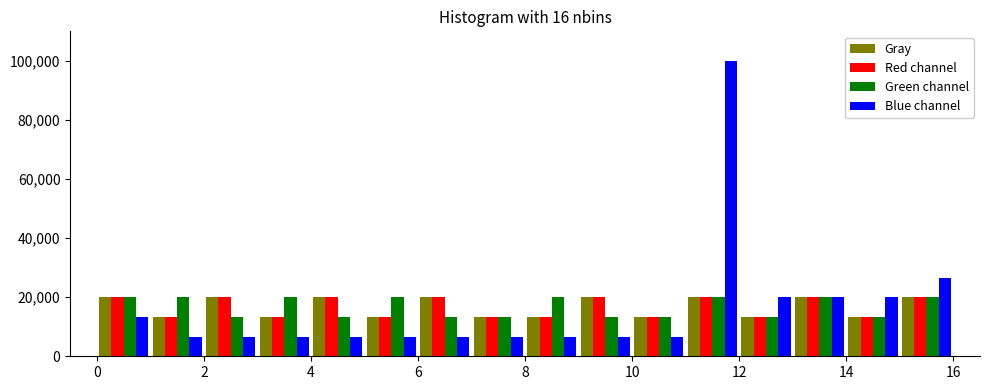

Reading left to right, transcribe this chart: for each range on the x-axis, give the height of each series' bar. The values are not printed on the chart, so give them approximately, as read against the axis.

0 to 1: Gray=20000	Red channel=20000	Green channel=20000	Blue channel=14000
1 to 2: Gray=14000	Red channel=14000	Green channel=20000	Blue channel=6000
2 to 3: Gray=20000	Red channel=20000	Green channel=14000	Blue channel=6000
3 to 4: Gray=14000	Red channel=14000	Green channel=20000	Blue channel=6000
4 to 5: Gray=20000	Red channel=20000	Green channel=14000	Blue channel=6000
5 to 6: Gray=14000	Red channel=14000	Green channel=20000	Blue channel=6000
6 to 7: Gray=20000	Red channel=20000	Green channel=14000	Blue channel=6000
7 to 8: Gray=14000	Red channel=14000	Green channel=14000	Blue channel=6000
8 to 9: Gray=14000	Red channel=14000	Green channel=20000	Blue channel=6000
9 to 10: Gray=20000	Red channel=20000	Green channel=14000	Blue channel=6000
10 to 11: Gray=14000	Red channel=14000	Green channel=14000	Blue channel=6000
11 to 12: Gray=20000	Red channel=20000	Green channel=20000	Blue channel=100000
12 to 13: Gray=14000	Red channel=14000	Green channel=14000	Blue channel=20000
13 to 14: Gray=20000	Red channel=20000	Green channel=20000	Blue channel=20000
14 to 15: Gray=14000	Red channel=14000	Green channel=14000	Blue channel=20000
15 to 16: Gray=20000	Red channel=20000	Green channel=20000	Blue channel=26000